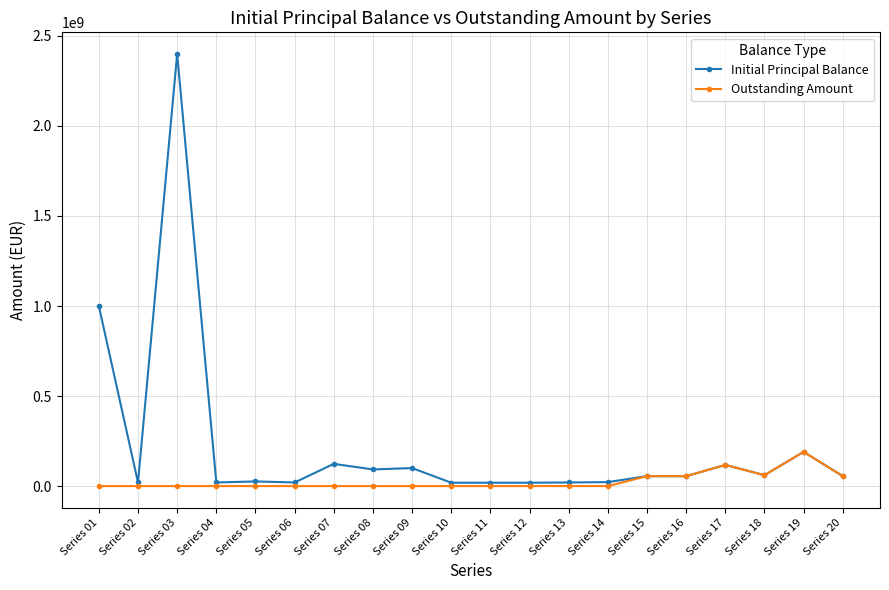

What is the difference between the second highest and minimum values in the Outstanding Amount series?

117500000.0